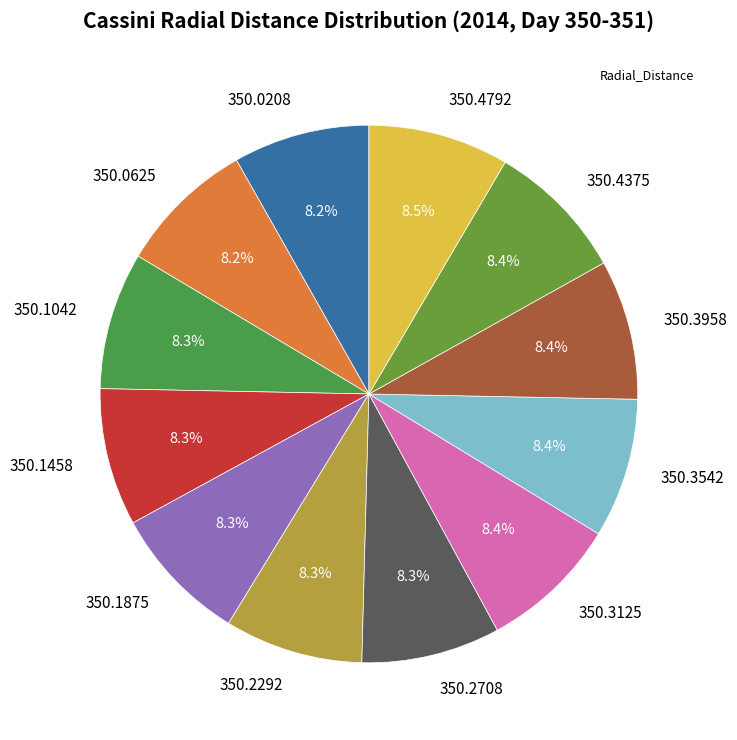

Is 350.0625 the majority of the pie?

No